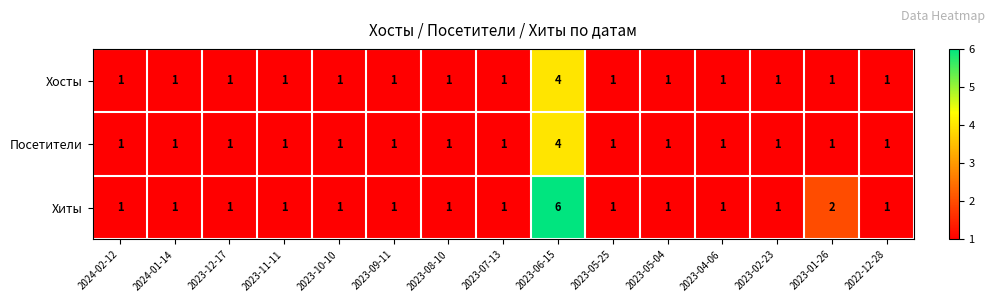

What is the total value across all series at 2023-07-13?

3